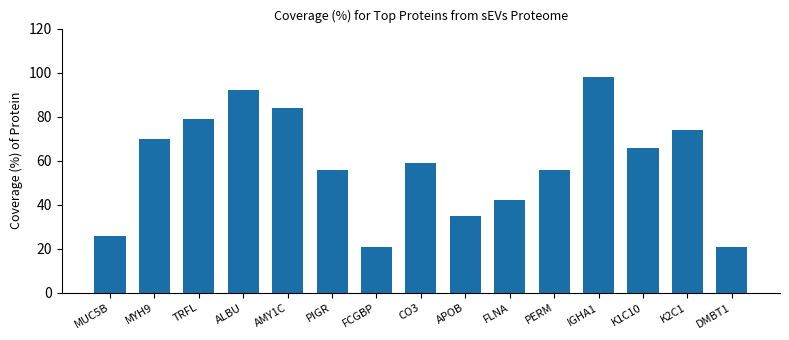

Count the number of data series in this chart.

1